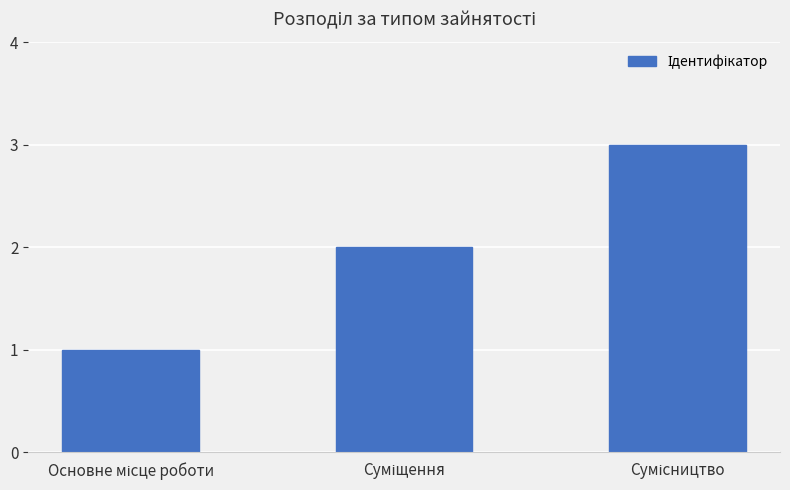

Reading left to right, list all the values displayed in this chart.

1	2	3